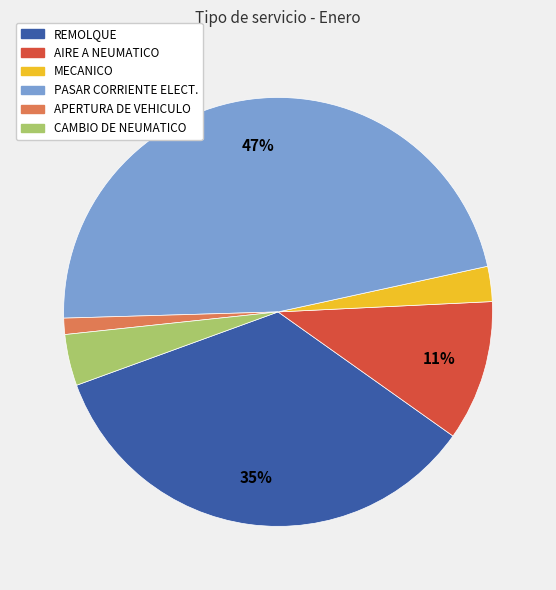

Combined, do REMOLQUE and CAMBIO DE NEUMATICO account for over 50%?

No